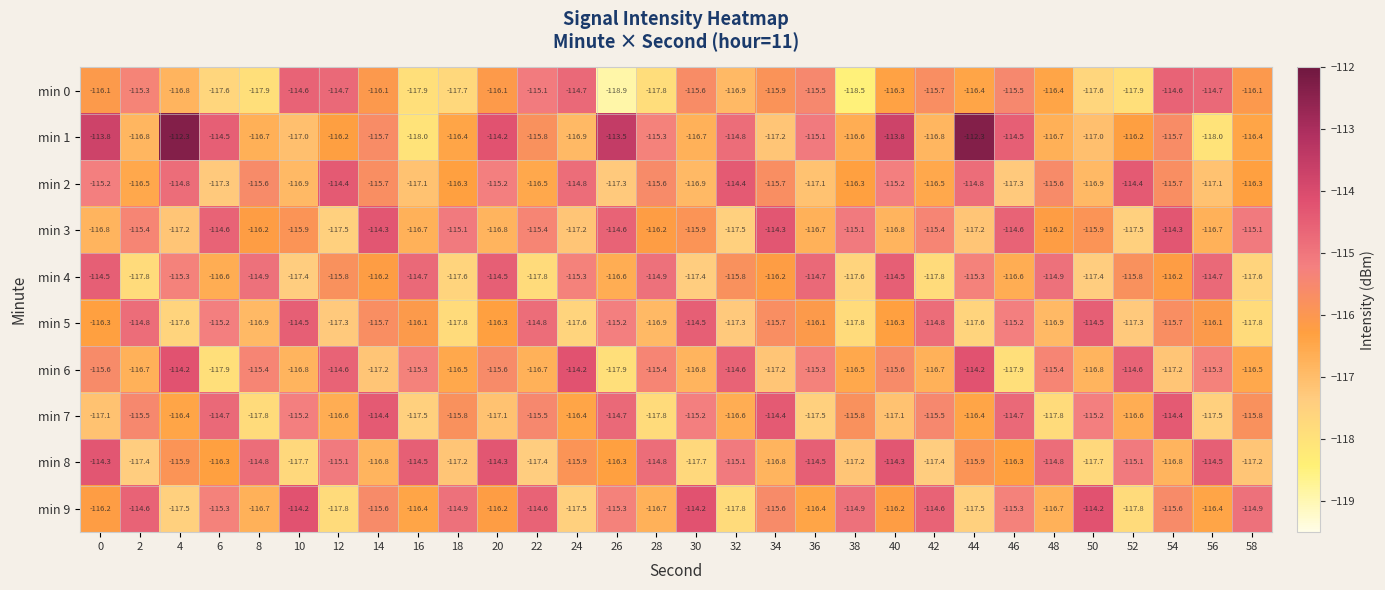

What is the maximum value shown in the chart?

-112.3